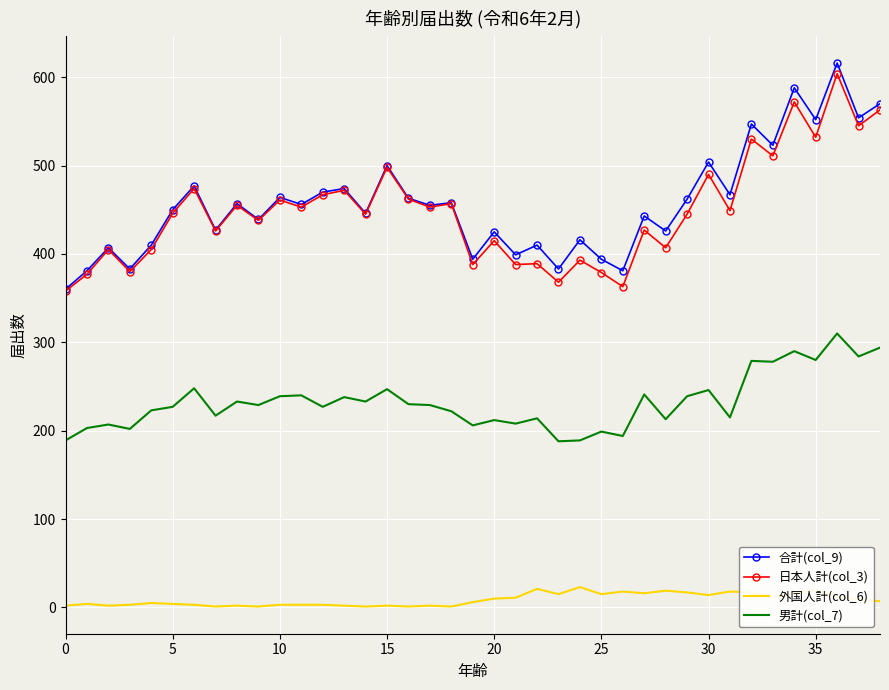

What is the average value of the 日本人計(col_3) series?

448